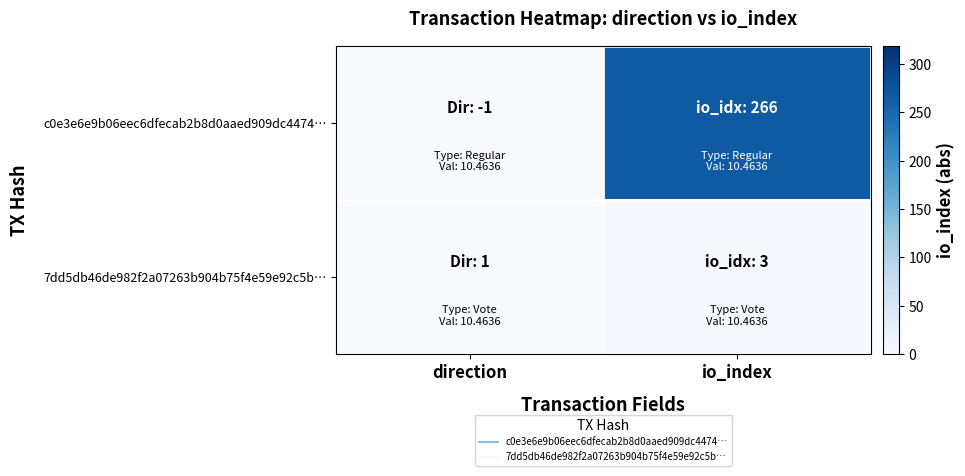

Which has a higher value, direction or io_index?

io_index